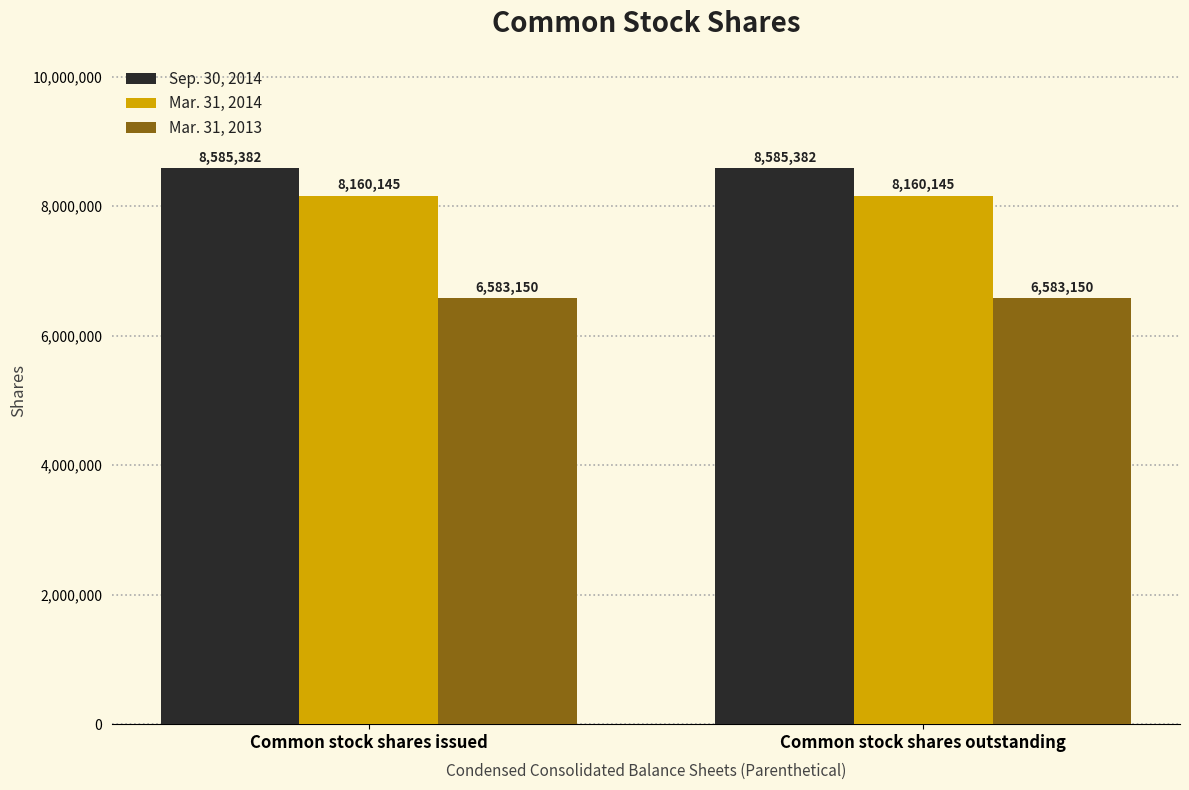

The Mar. 31, 2014 series shows 12937510 at Common stock shares issued. True or false?

False